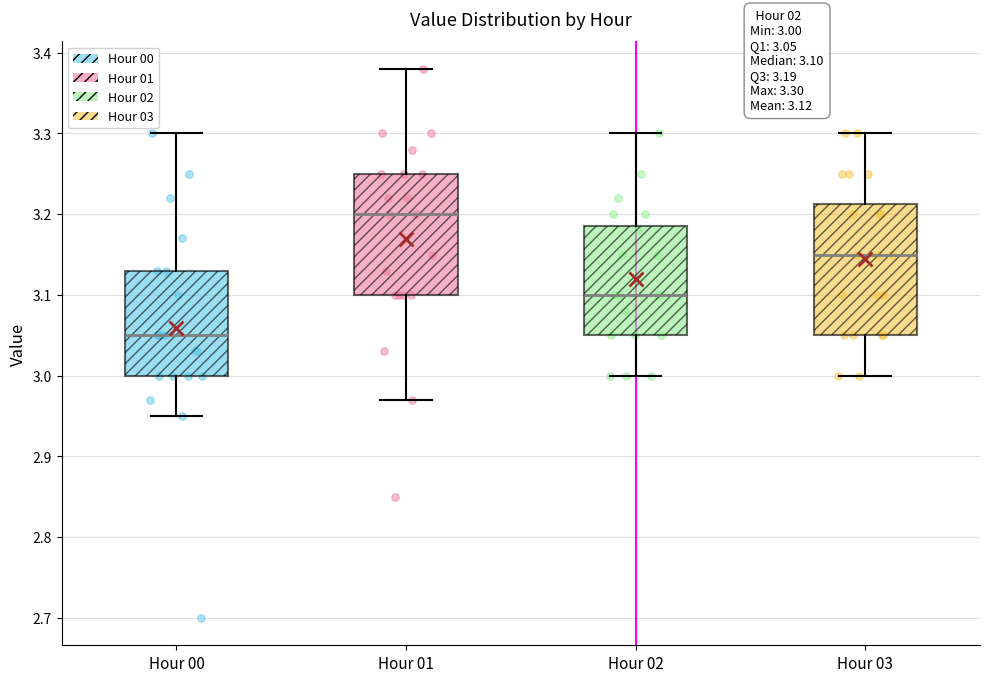

Which box has the lowest median line?

Hour 00